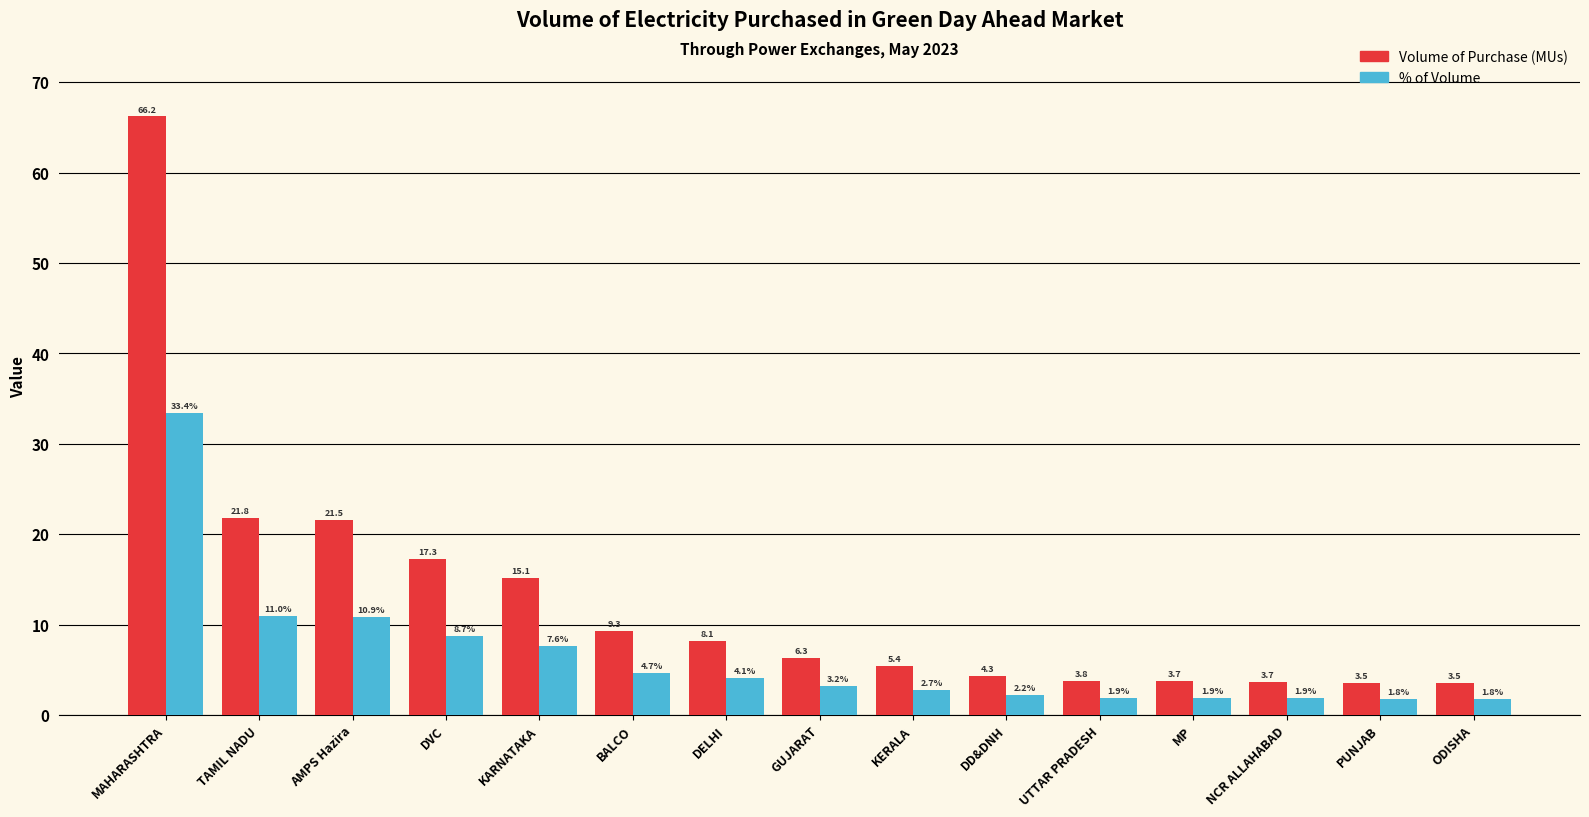

What is the difference between the maximum and minimum values in the Volume of Purchase (MUs) series?

62.7